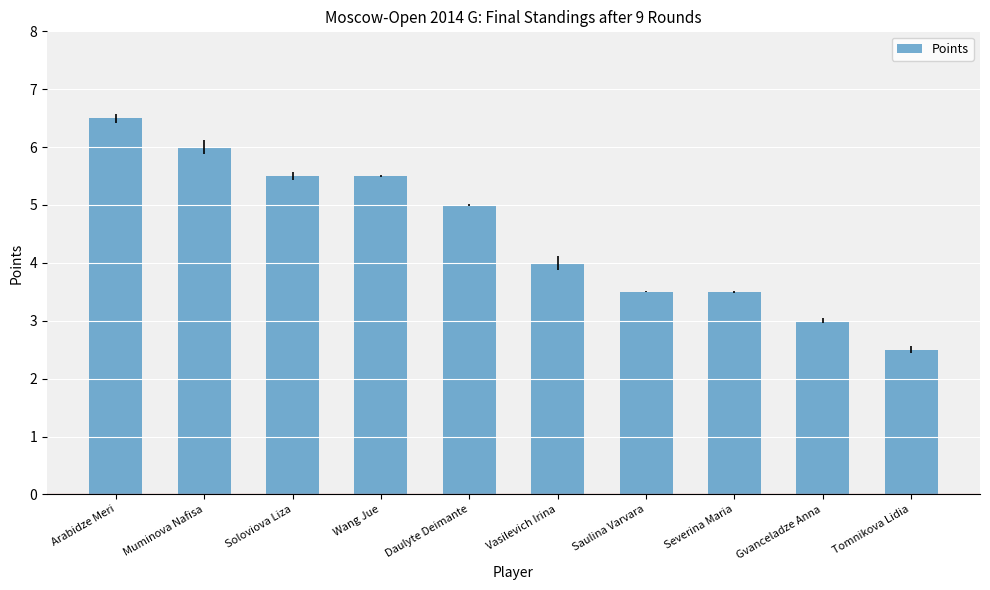

Read the value at Daulyte Deimante.

5.0